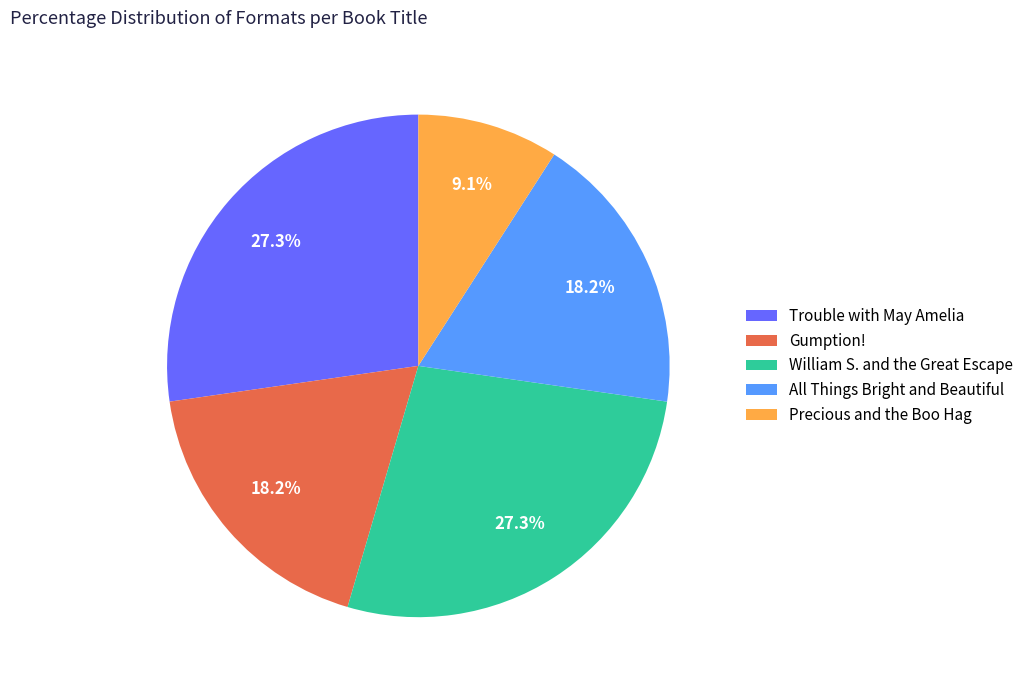

What portion of the pie excludes Precious and the Boo Hag?

90.9%